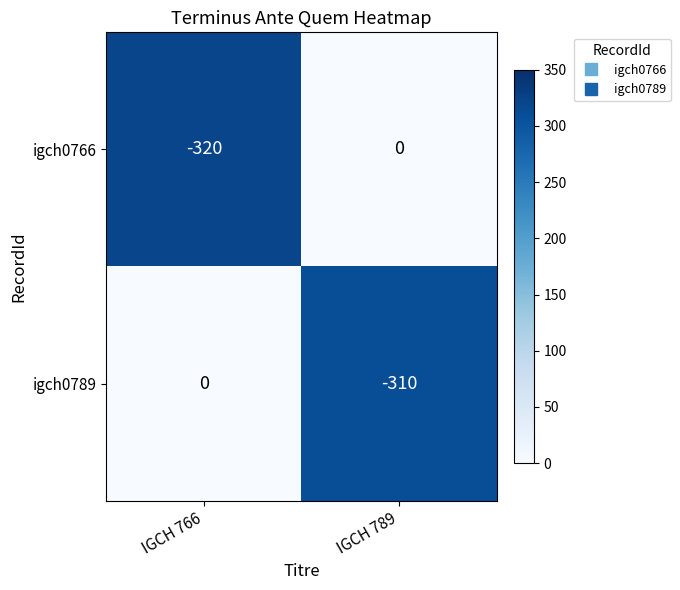

At which category is the sum across all series the highest?

IGCH 789